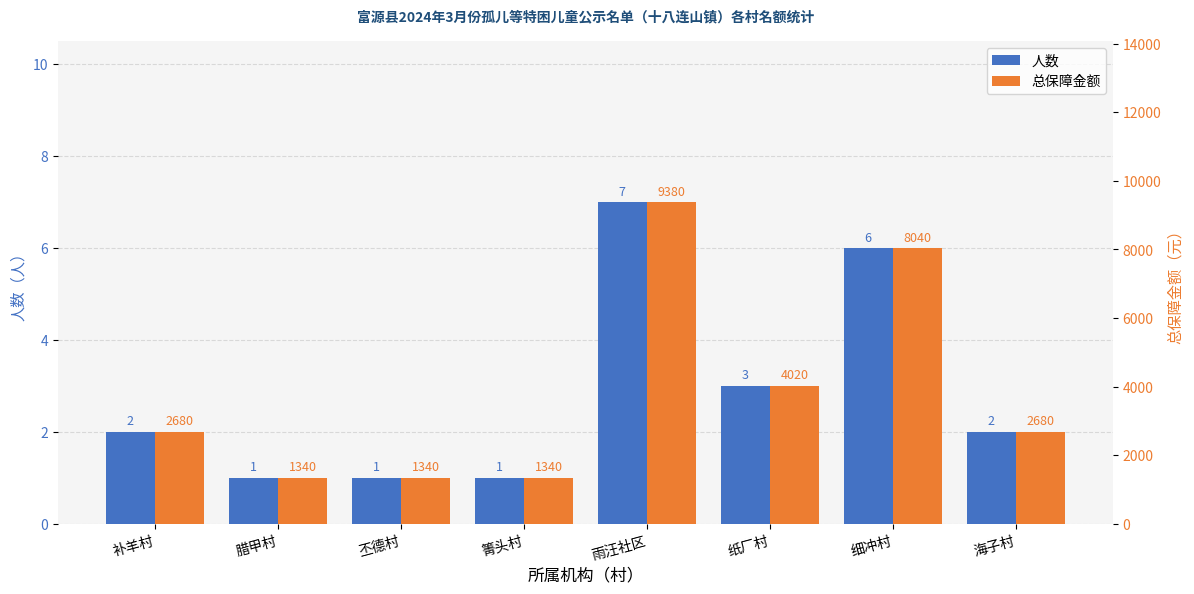

What is the highest value of the 总保障金额 series?

9380